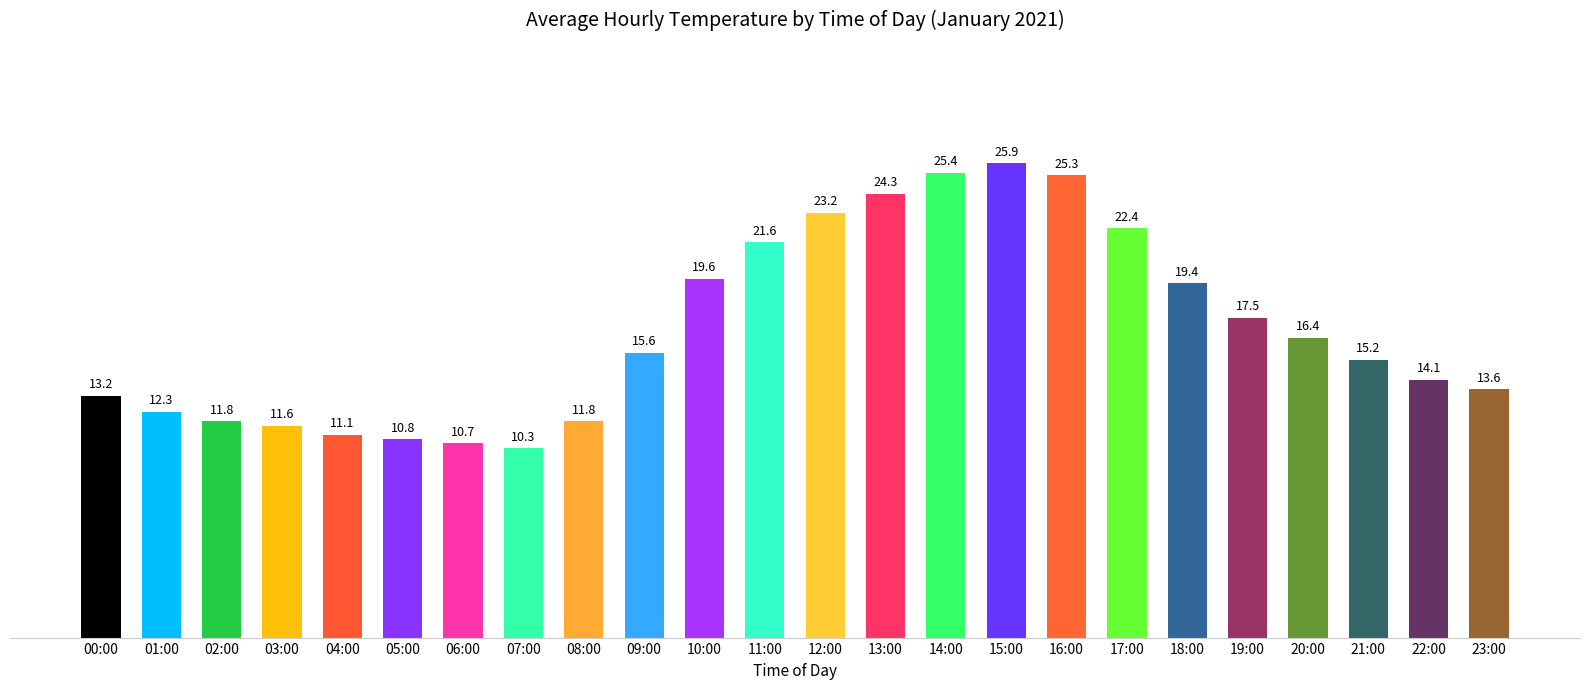

How many values are below 15?

11